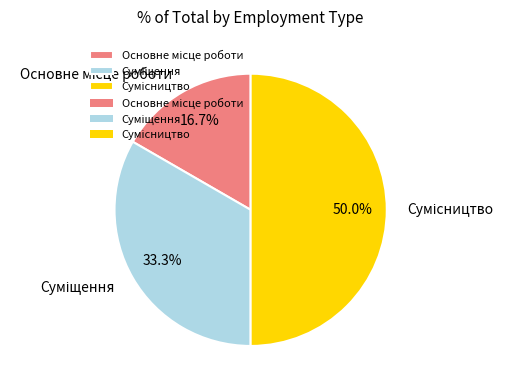

To the nearest percent, what is the difference between the Сумісництво and Основне місце роботи slice percentages?

33%